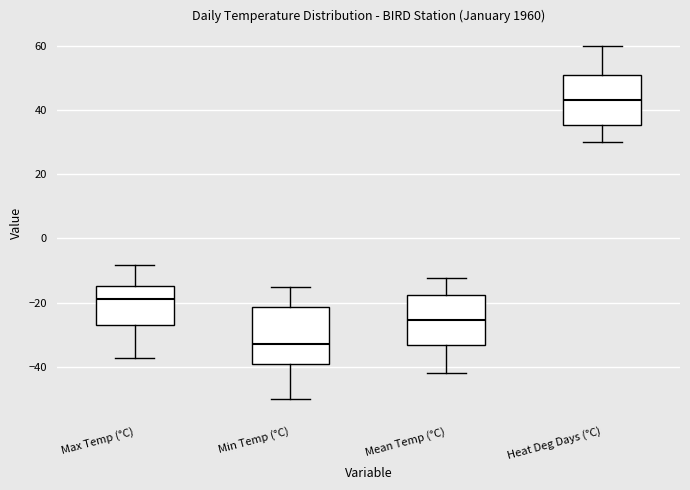

Reading left to right, transcribe this box plot: for each box, give where its median line is, the range the box spans, and where its two whiskers end, as read against the y-axis. The values are not printed on the chart, so give them approximately, as read against the axis.

Max Temp (°C): median -18, box -26 to -14, whiskers -38 to -8
Min Temp (°C): median -32, box -40 to -22, whiskers -50 to -14
Mean Temp (°C): median -26, box -34 to -18, whiskers -42 to -12
Heat Deg Days (°C): median 44, box 36 to 52, whiskers 30 to 60